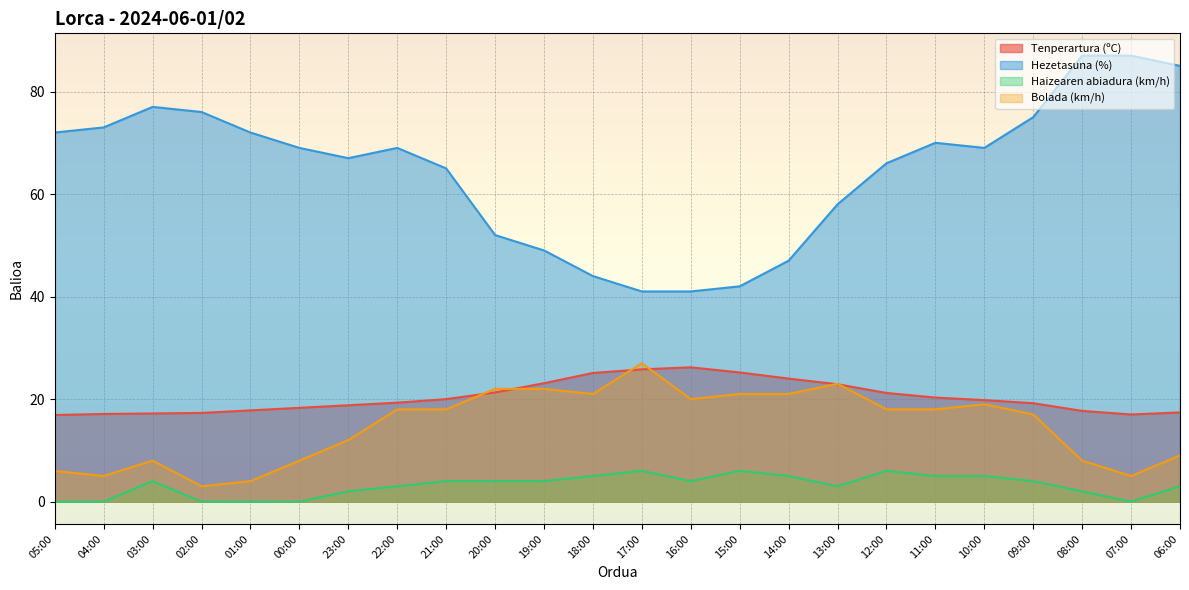

Reading left to right, list all the values displayed in this chart.

Tenperartura (ºC): 05:00=16.9	04:00=17.1	03:00=17.2	02:00=17.3	01:00=17.8	00:00=18.3	23:00=18.8	22:00=19.3	21:00=20.0	20:00=21.3	19:00=23.1	18:00=25.1	17:00=25.8	16:00=26.2	15:00=25.2	14:00=24.0	13:00=22.9	12:00=21.2	11:00=20.3	10:00=19.8	09:00=19.2	08:00=17.7	07:00=17.0	06:00=17.4
Hezetasuna (%): 05:00=72.0	04:00=73.0	03:00=77.0	02:00=76.0	01:00=72.0	00:00=69.0	23:00=67.0	22:00=69.0	21:00=65.0	20:00=52.0	19:00=49.0	18:00=44.0	17:00=41.0	16:00=41.0	15:00=42.0	14:00=47.0	13:00=58.0	12:00=66.0	11:00=70.0	10:00=69.0	09:00=75.0	08:00=87.0	07:00=87.0	06:00=85.0
Haizearen abiadura (km/h): 05:00=0.0	04:00=0.0	03:00=4.0	02:00=0.0	01:00=0.0	00:00=0.0	23:00=2.0	22:00=3.0	21:00=4.0	20:00=4.0	19:00=4.0	18:00=5.0	17:00=6.0	16:00=4.0	15:00=6.0	14:00=5.0	13:00=3.0	12:00=6.0	11:00=5.0	10:00=5.0	09:00=4.0	08:00=2.0	07:00=0.0	06:00=3.0
Bolada (km/h): 05:00=6.0	04:00=5.0	03:00=8.0	02:00=3.0	01:00=4.0	00:00=8.0	23:00=12.0	22:00=18.0	21:00=18.0	20:00=22.0	19:00=22.0	18:00=21.0	17:00=27.0	16:00=20.0	15:00=21.0	14:00=21.0	13:00=23.0	12:00=18.0	11:00=18.0	10:00=19.0	09:00=17.0	08:00=8.0	07:00=5.0	06:00=9.0